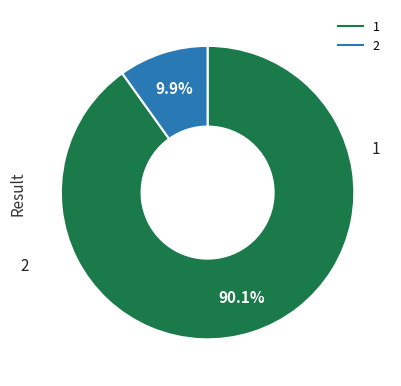

How many segments does this pie chart have?

2